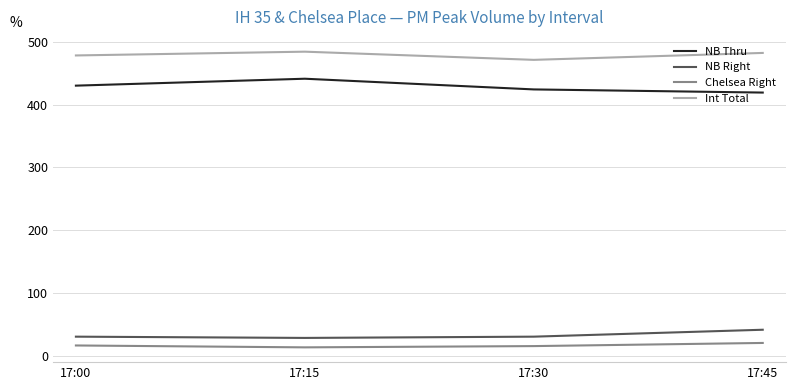

How many distinct data groups are displayed?

4